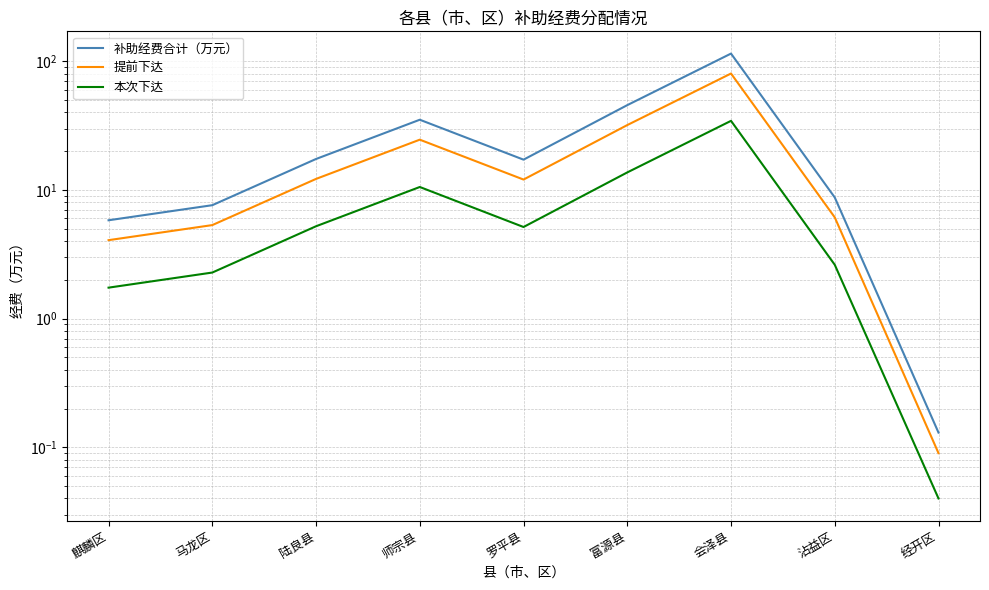

What is the difference between the 补助经费合计（万元） values at 陆良县 and 经开区?

17.3